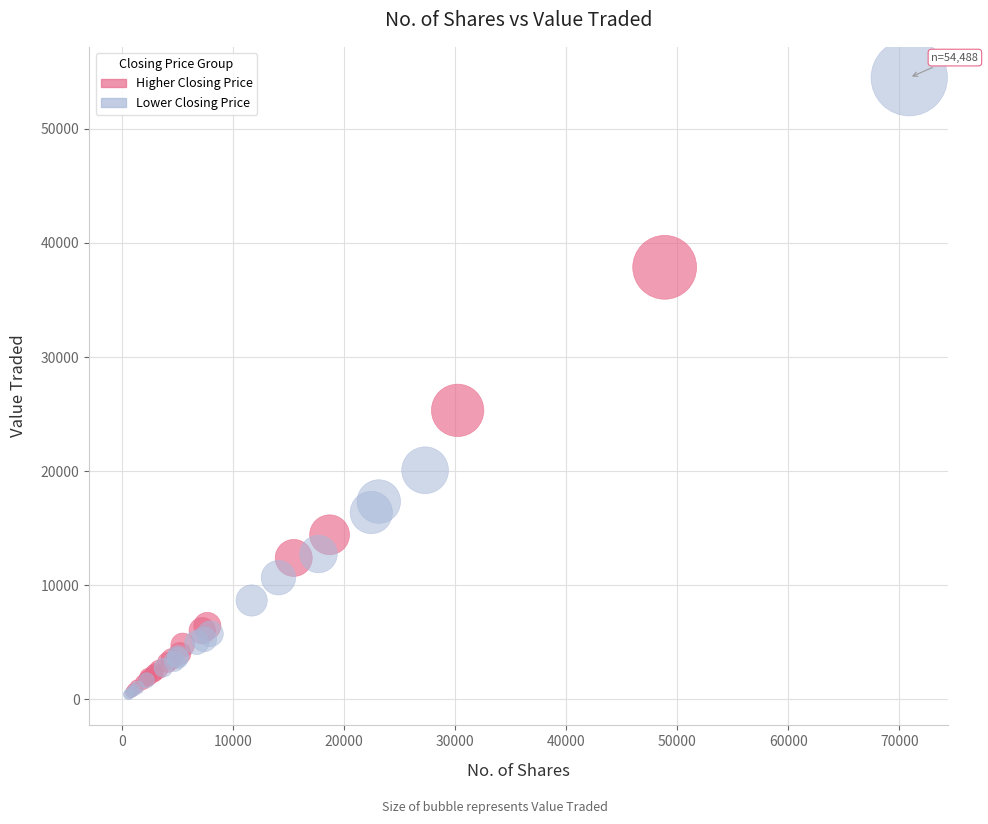

Which series reaches the maximum Y coordinate?

Lower Closing Price